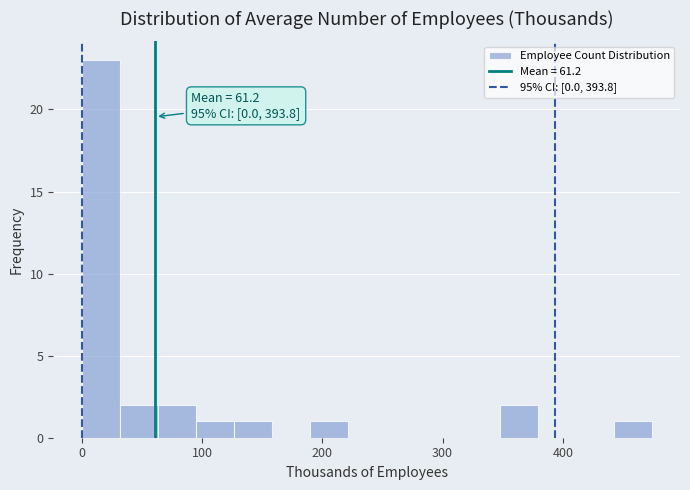

Read against the x-axis, roughly where is the centre of the tallest bar?

20